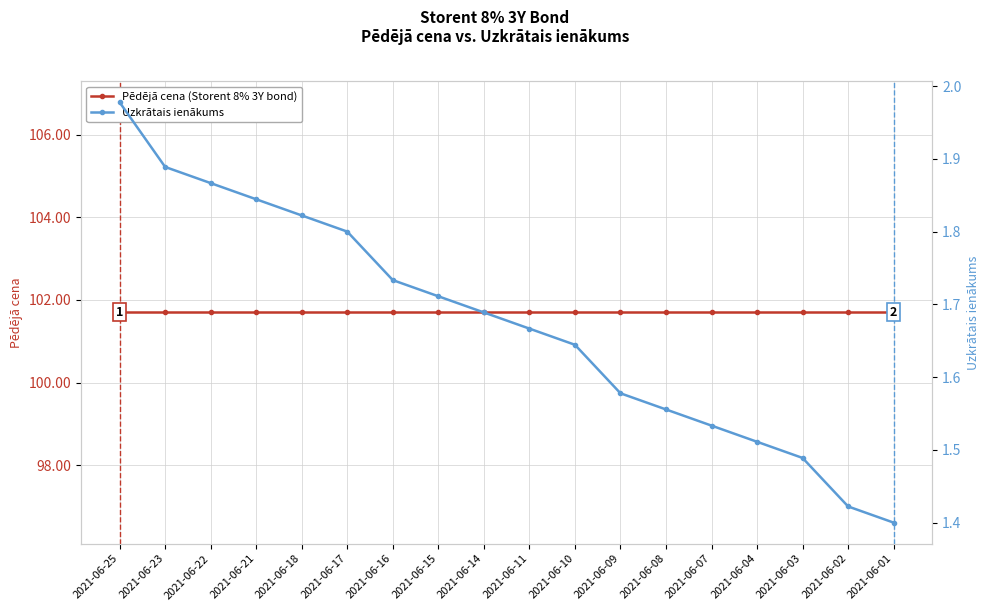

Where is Pēdējā cena (Storent 8% 3Y bond) nearest to the value 101?

2021-06-25